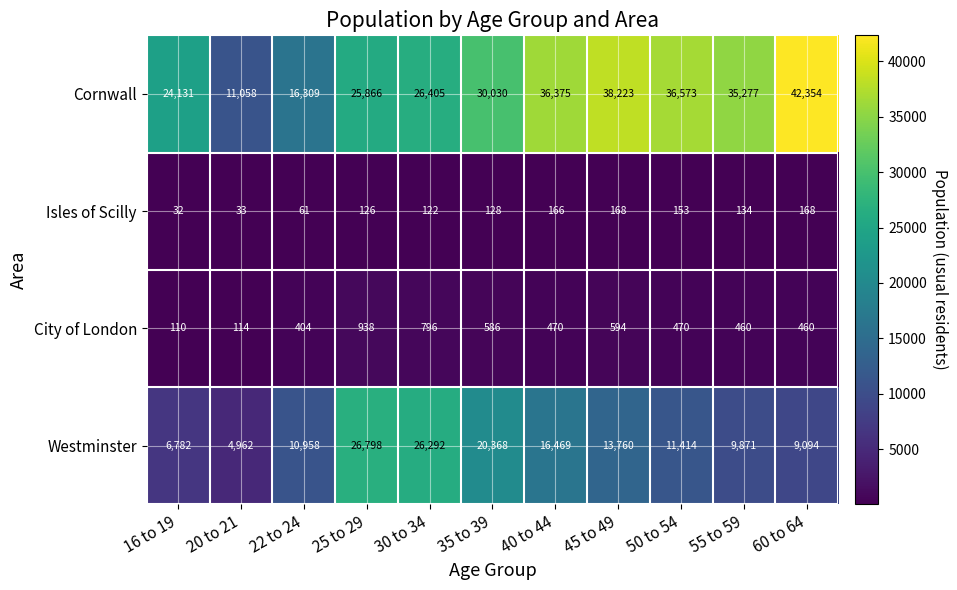

The value of Isles of Scilly at 22 to 24 is 61. True or false?

True